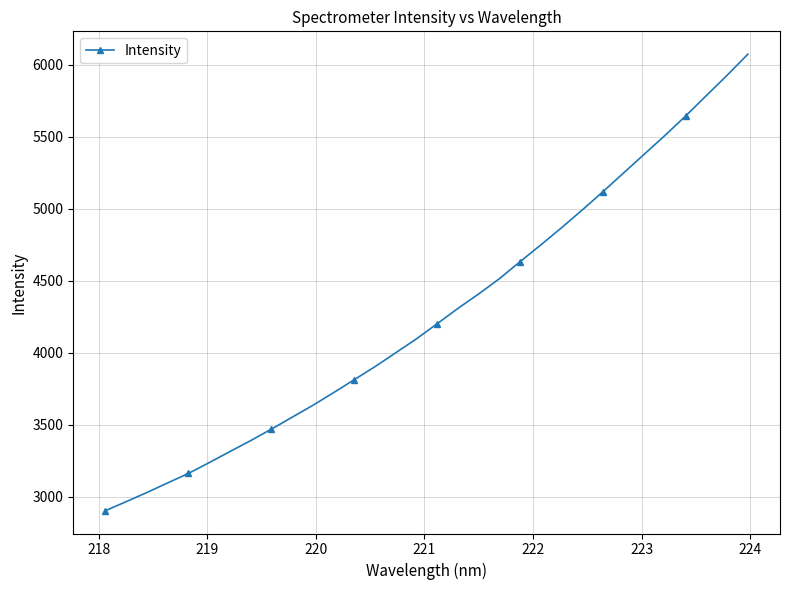

What is the maximum value shown in the chart?

6075.0